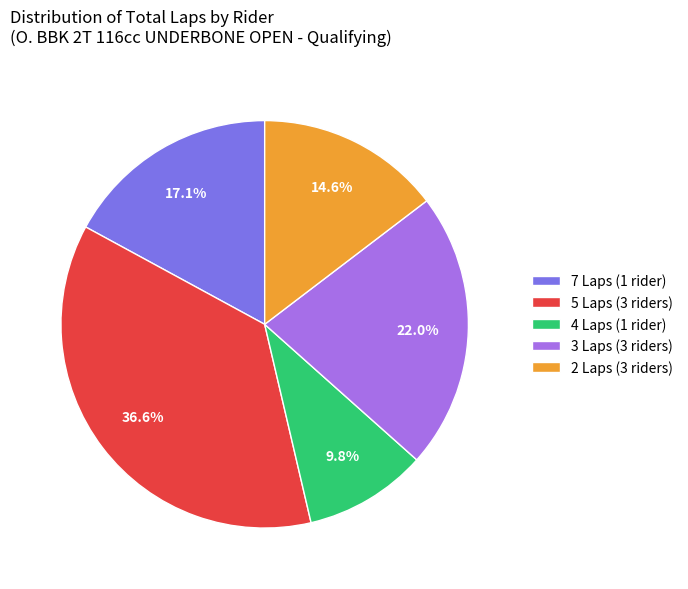

How many segments does this pie chart have?

5